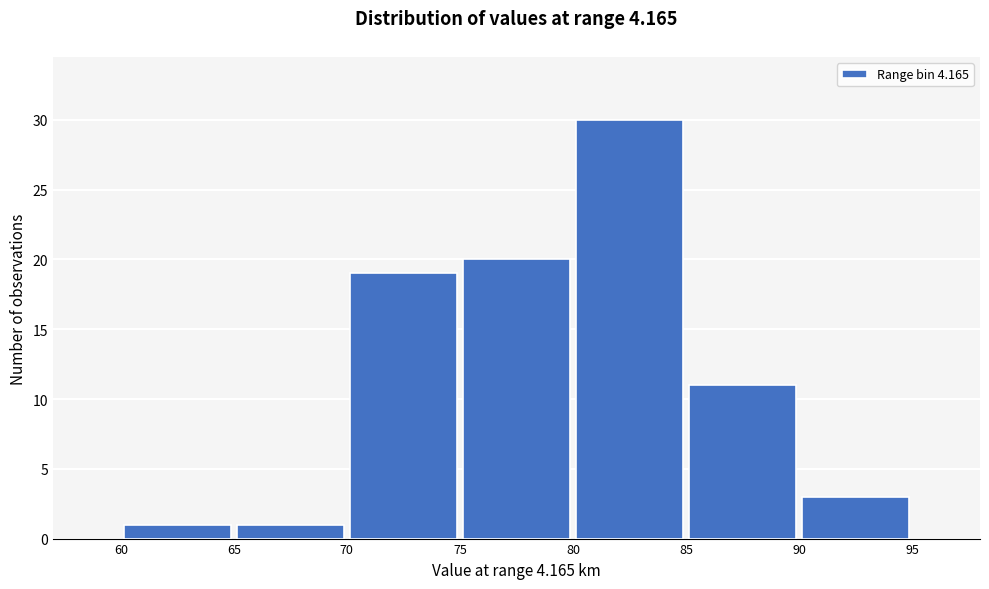

Reading left to right, transcribe this chart: for each bar, give the range it covers on the x-axis and its height. The values are not printed on the chart, so give them approximately, as read against the axis.

60 to 65: 1
65 to 70: 1
70 to 75: 19
75 to 80: 20
80 to 85: 30
85 to 90: 11
90 to 95: 3